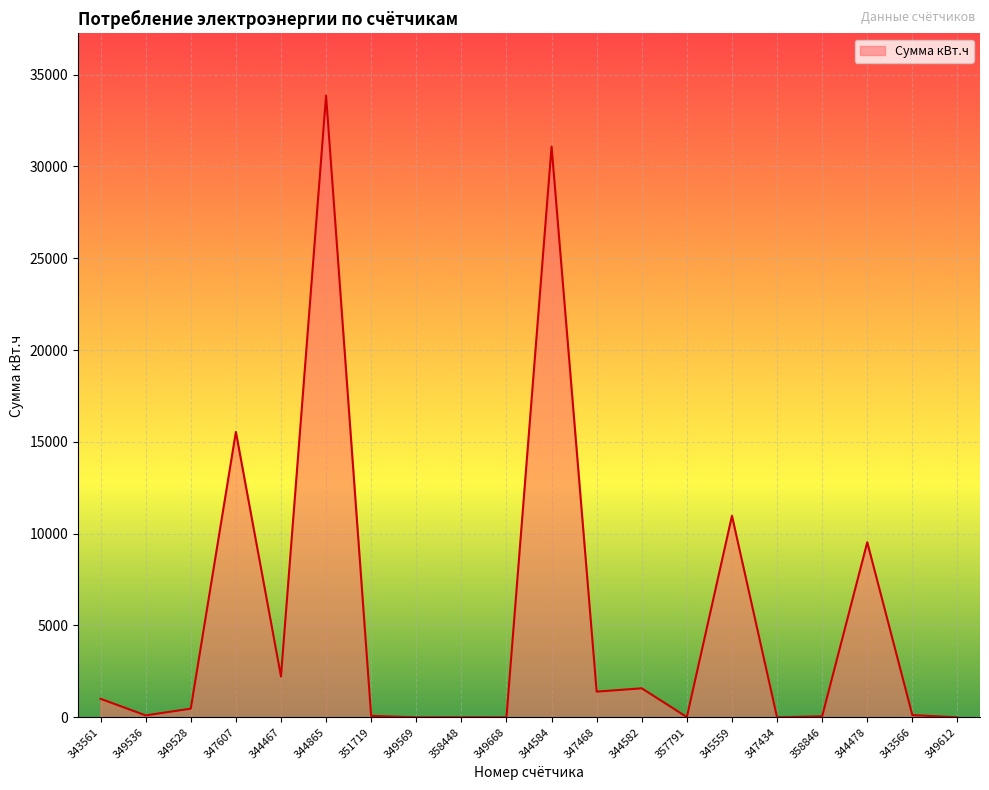

What is the difference between the maximum and minimum values?

33852.0